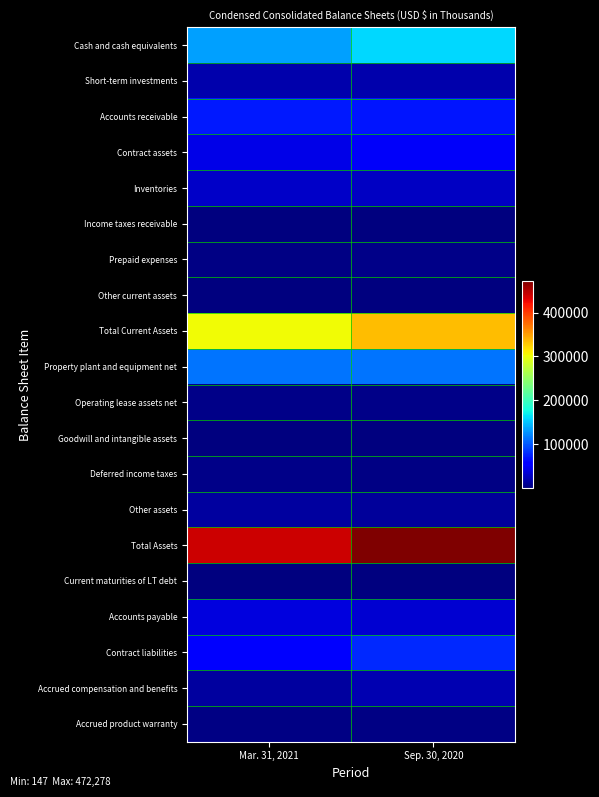

Reading left to right, extract all data points from this chart.

Cash and cash equivalents: Mar. 31, 2021=134093	Sep. 30, 2020=160216
Short-term investments: Mar. 31, 2021=19852	Sep. 30, 2020=18705
Accounts receivable: Mar. 31, 2021=72070	Sep. 30, 2020=69957
Contract assets: Mar. 31, 2021=42728	Sep. 30, 2020=50995
Inventories: Mar. 31, 2021=30031	Sep. 30, 2020=28968
Income taxes receivable: Mar. 31, 2021=147	Sep. 30, 2020=467
Prepaid expenses: Mar. 31, 2021=2061	Sep. 30, 2020=4402
Other current assets: Mar. 31, 2021=1806	Sep. 30, 2020=1948
Total Current Assets: Mar. 31, 2021=302788	Sep. 30, 2020=335658
Property plant and equipment net: Mar. 31, 2021=113653	Sep. 30, 2020=114372
Operating lease assets net: Mar. 31, 2021=4390	Sep. 30, 2020=5217
Goodwill and intangible assets: Mar. 31, 2021=1072	Sep. 30, 2020=1161
Deferred income taxes: Mar. 31, 2021=4666	Sep. 30, 2020=3644
Other assets: Mar. 31, 2021=14179	Sep. 30, 2020=12226
Total Assets: Mar. 31, 2021=440748	Sep. 30, 2020=472278
Current maturities of LT debt: Mar. 31, 2021=400	Sep. 30, 2020=400
Accounts payable: Mar. 31, 2021=39598	Sep. 30, 2020=35029
Contract liabilities: Mar. 31, 2021=54098	Sep. 30, 2020=79445
Accrued compensation and benefits: Mar. 31, 2021=13356	Sep. 30, 2020=21739
Accrued product warranty: Mar. 31, 2021=2467	Sep. 30, 2020=2771